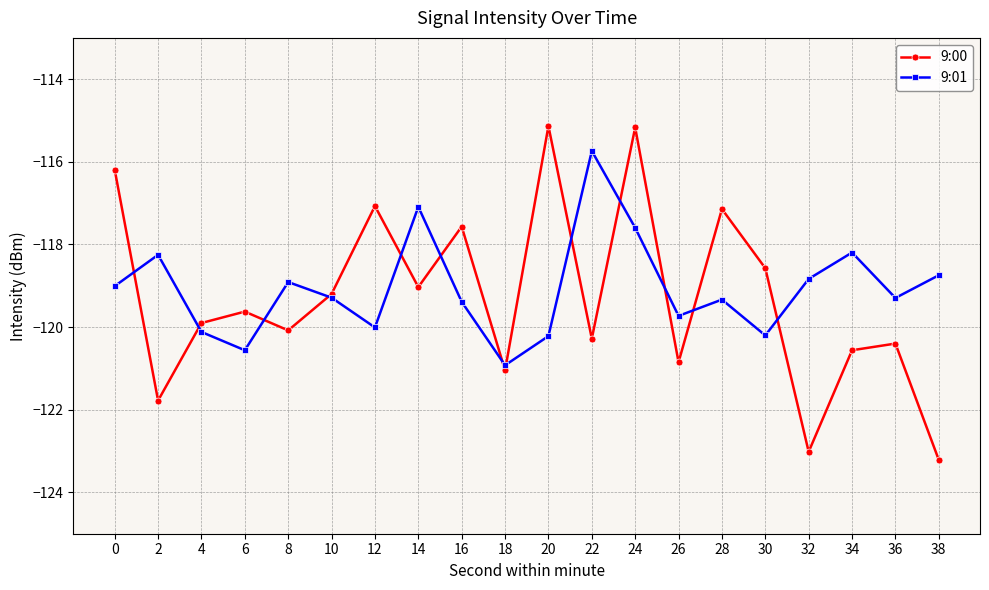

Where is the first local minimum for 9:01?

6